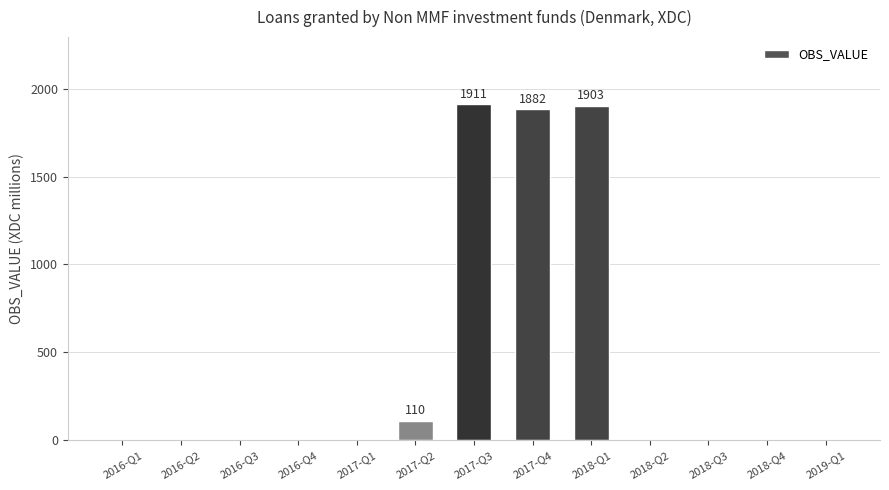

At which label is the value closest to 955?

2017-Q2